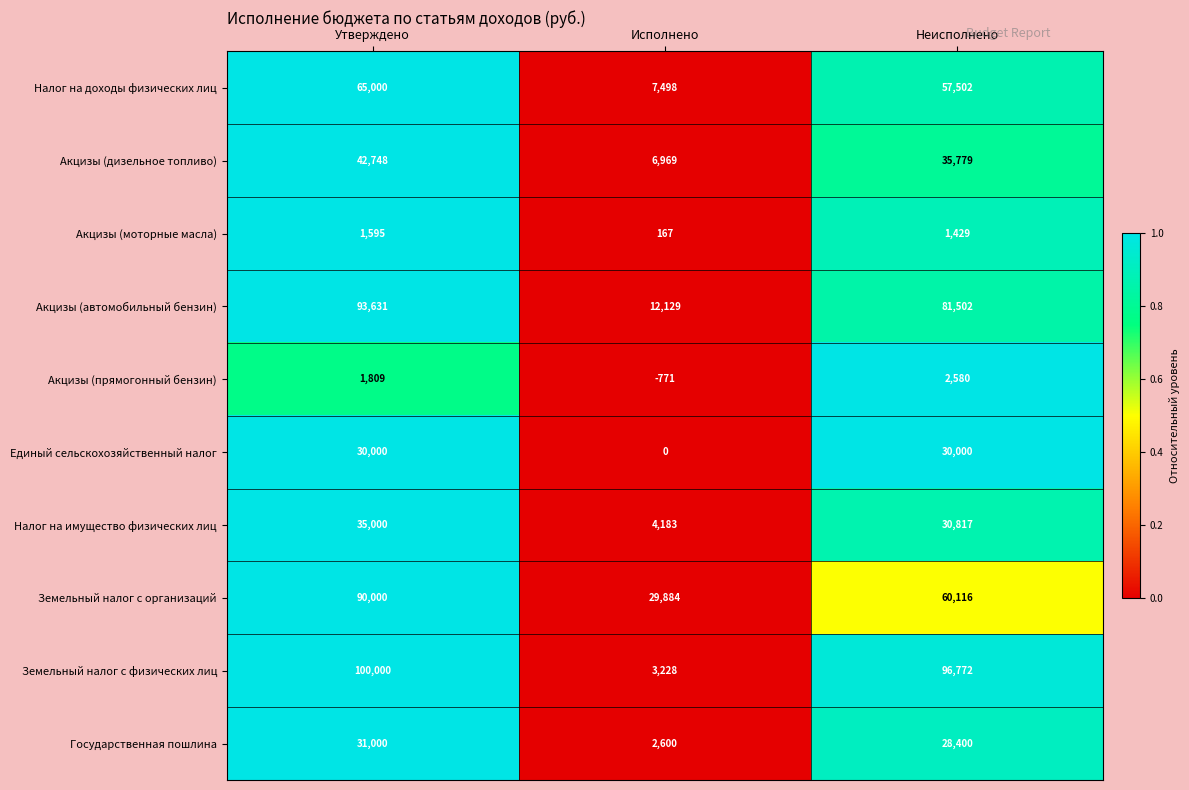

What is the total value across all series at Утверждено?

490783